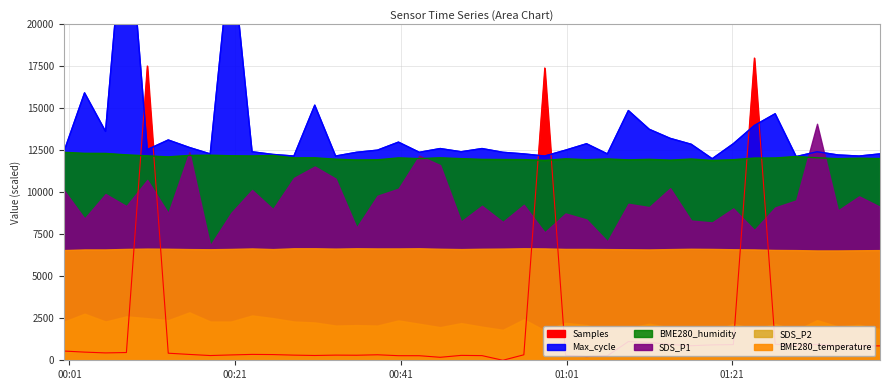

After their last crossing, which series has the higher values: BME280_humidity or Max_cycle?

Max_cycle